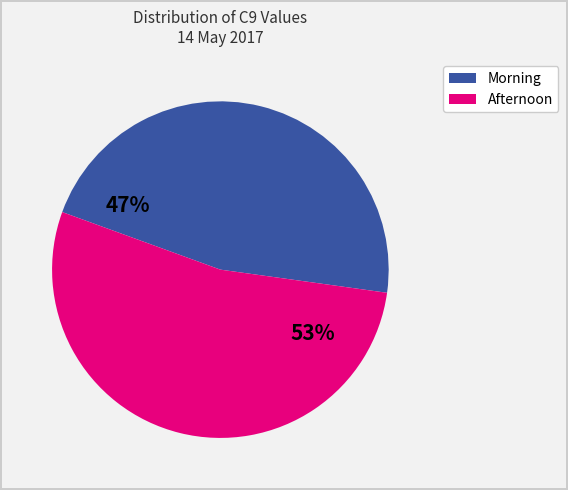

Is there any slice that represents more than half of the pie?

Yes